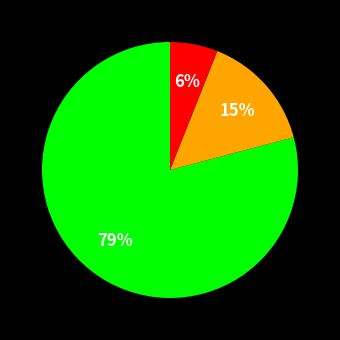

To the nearest percent, what is the average slice percentage?

33%